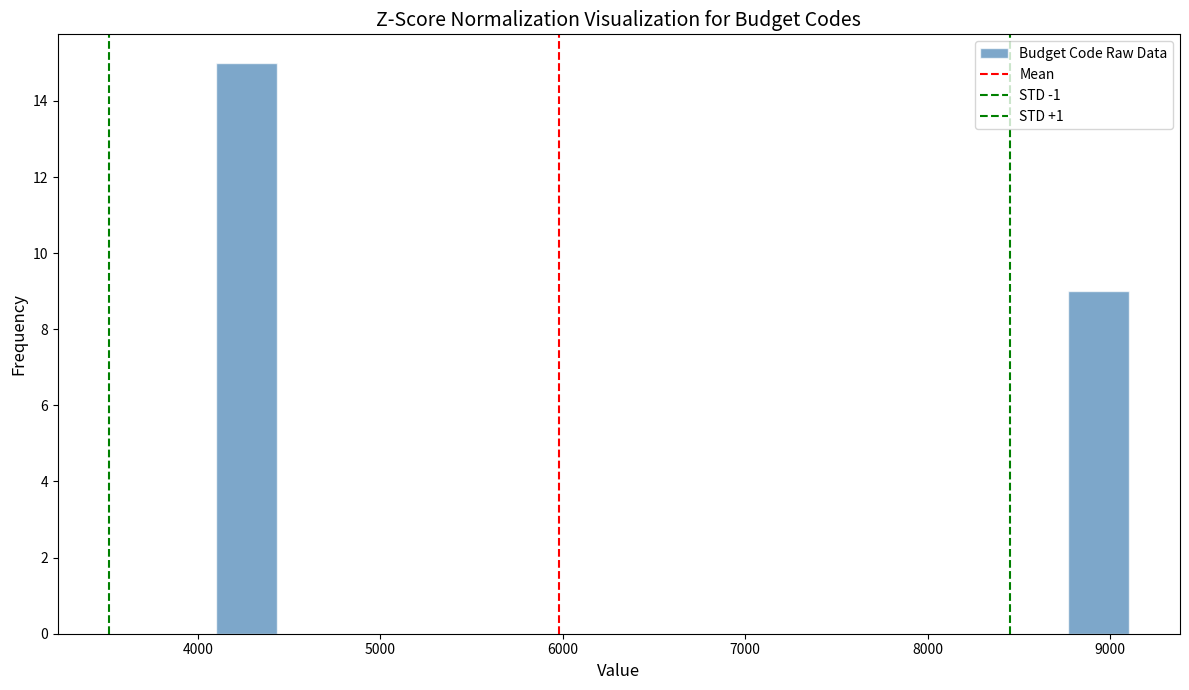

Around what value on the x-axis is the tallest bar? Give the approximate position of its centre, as read against the axis.

4300